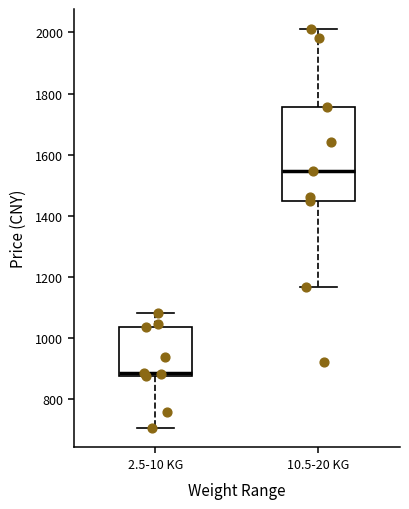

Reading left to right, read every box against the y-axis: the position of its median line, the range the box covers, and the ends of its whiskers. The values are not printed on the chart, so give them approximately, as read against the axis.

2.5-10 KG: median 880 (just above the box's lower edge), box 880 to 1040, whiskers 700 to 1080
10.5-20 KG: median 1540, box 1440 to 1760, whiskers 1160 to 2020